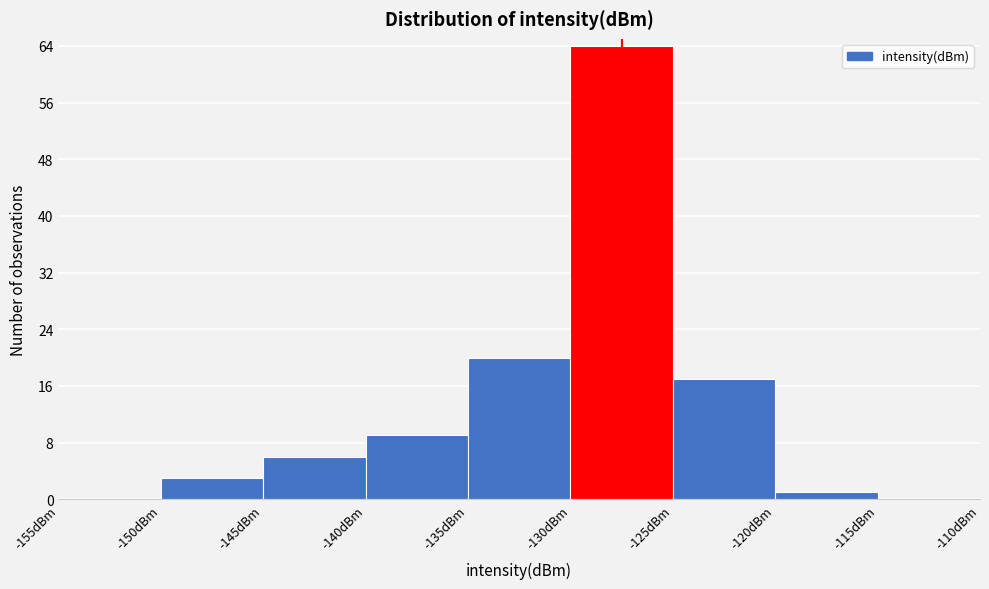

Reading left to right, list every bar in this chart as the range it spans on the x-axis followed by its height. The values are not printed on the chart, so give them approximately, as read against the axis.

-155 to -150: 0
-150 to -145: 3
-145 to -140: 6
-140 to -135: 9
-135 to -130: 20
-130 to -125: 64
-125 to -120: 17
-120 to -115: 1
-115 to -110: 0